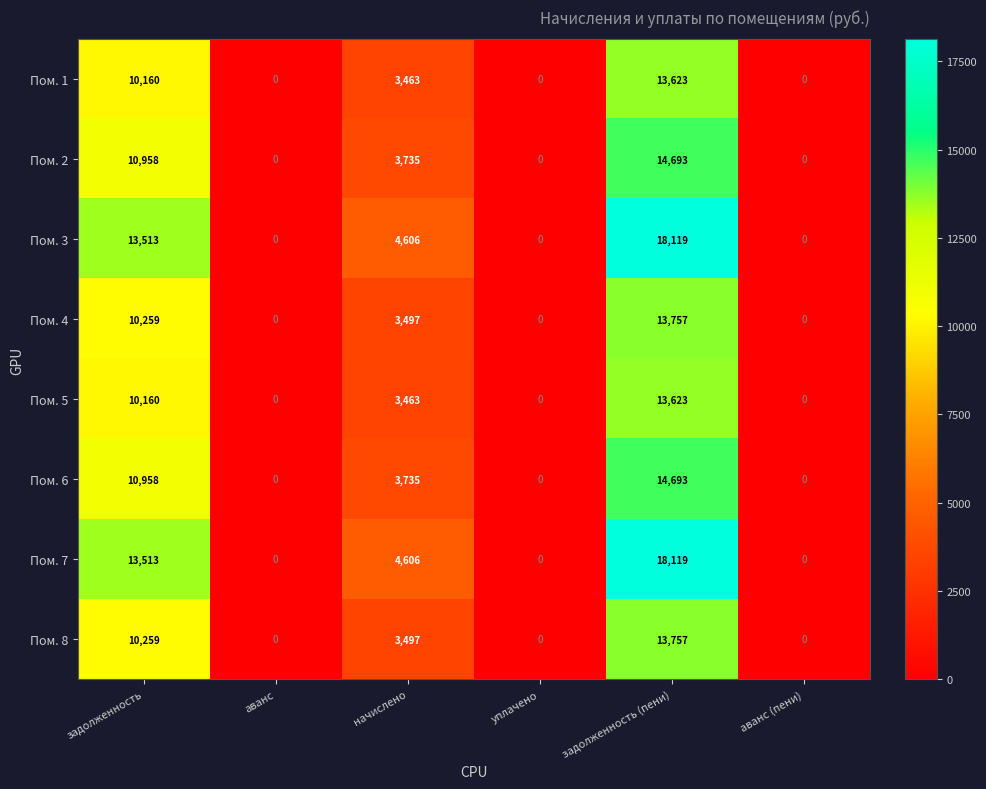

What is the difference between the maximum and minimum values in the Пом. 5 series?

13623